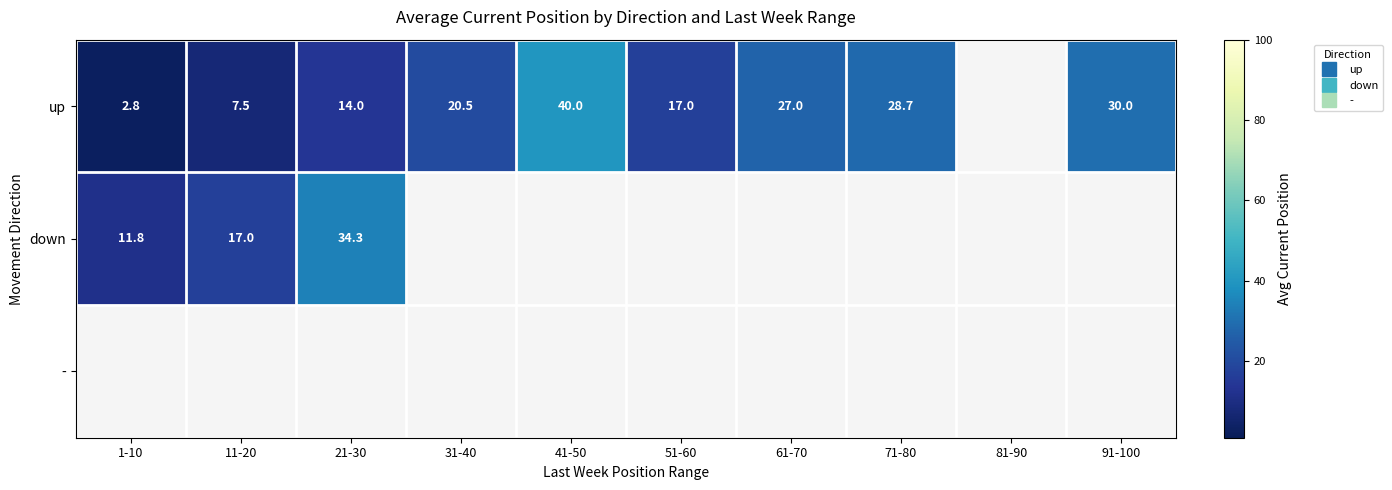

Between 11-20 and 41-50, which series saw the biggest shift?

up